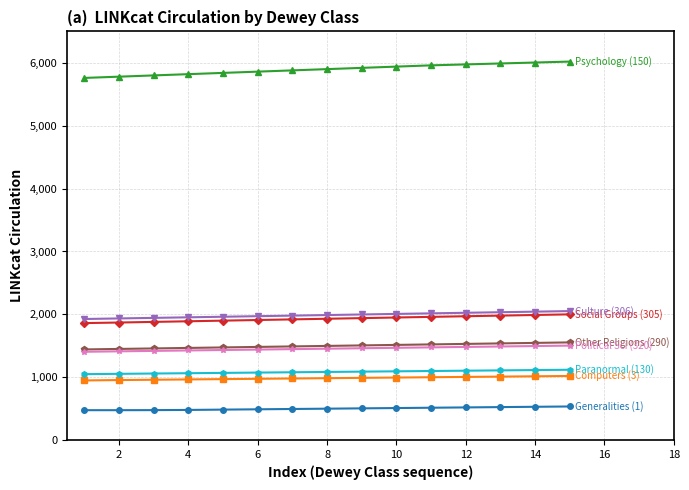

What is the smallest value displayed?

476